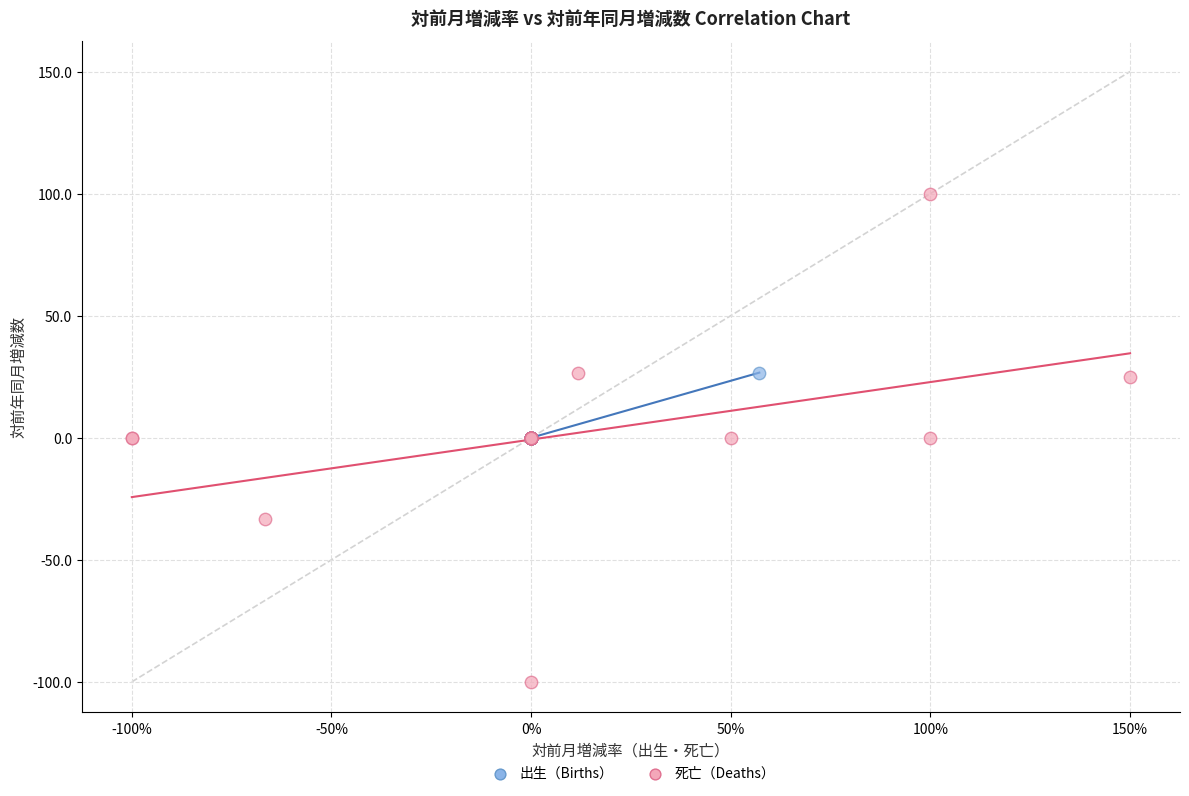

Which series has the largest Y range (max minus min)?

死亡（Deaths）